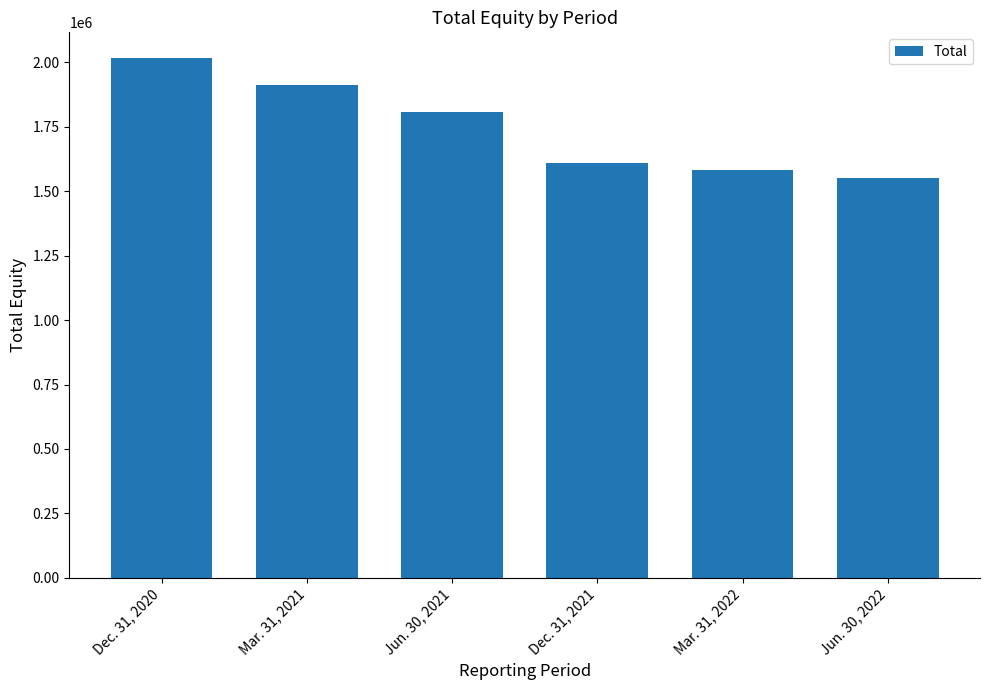

What value does the data have at Jun. 30, 2021, to the nearest 100?

1807700